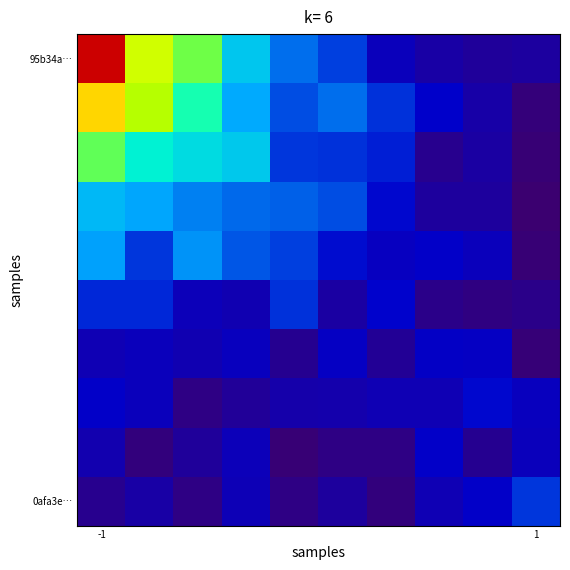

Which category has the highest value across all series?

-1